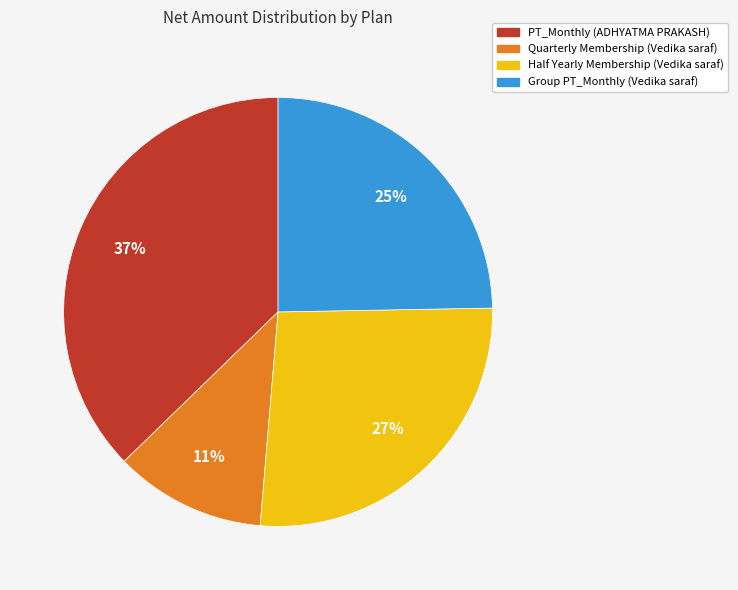

Count the number of slices in the pie.

4